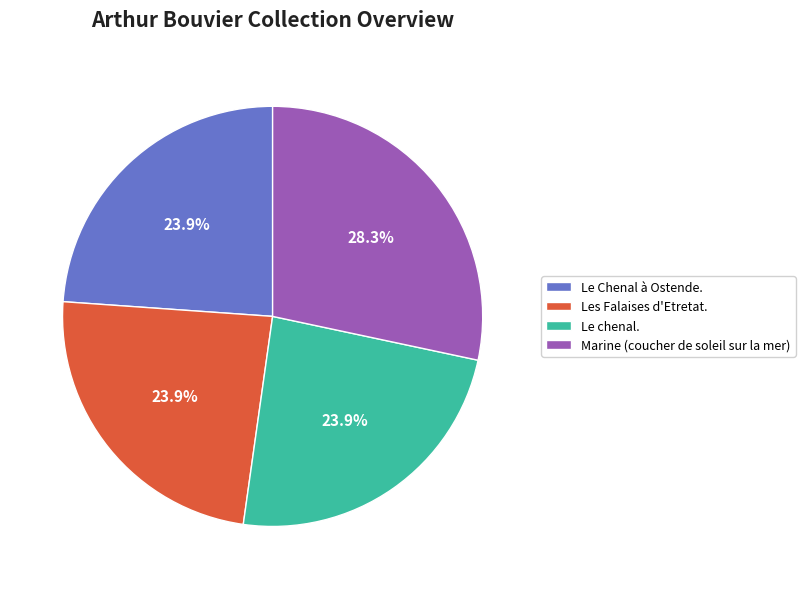

Is there any slice that represents more than half of the pie?

No